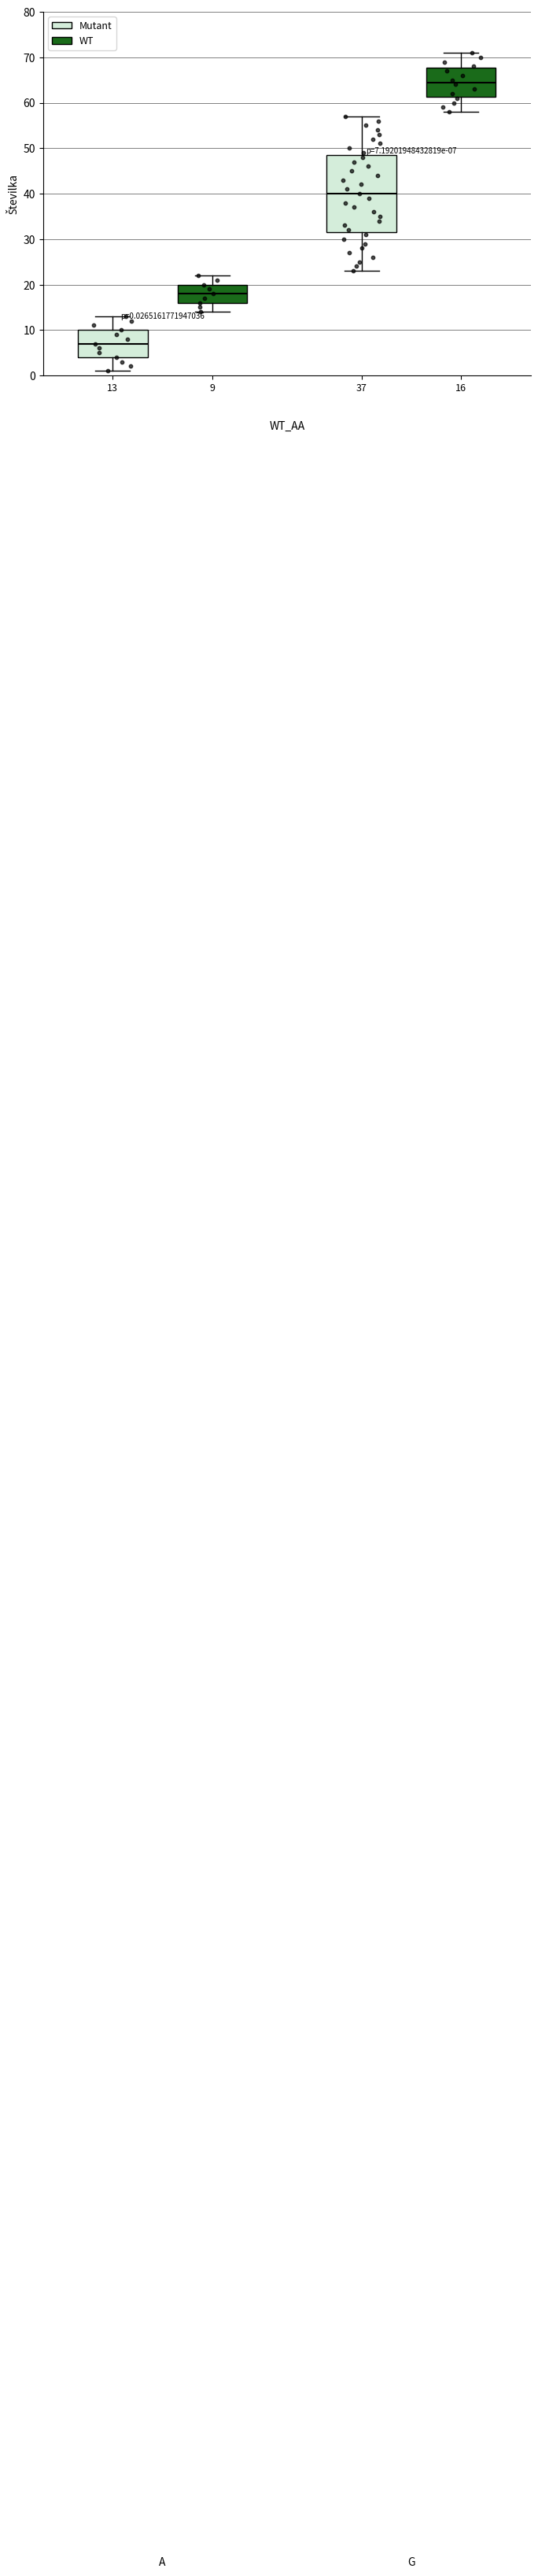

Which box is the tallest, from its lower edge to its upper edge?

37